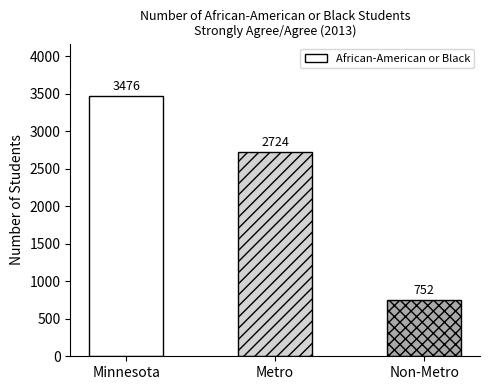

What is the ratio of the value at Non-Metro to the value at Metro?

0.3